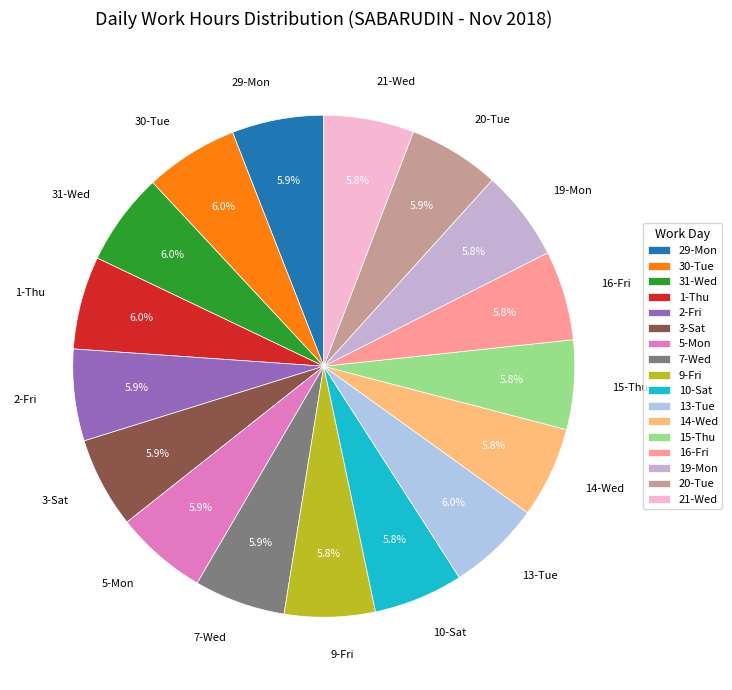

True or false: 20-Tue accounts for 6% of the total.

True